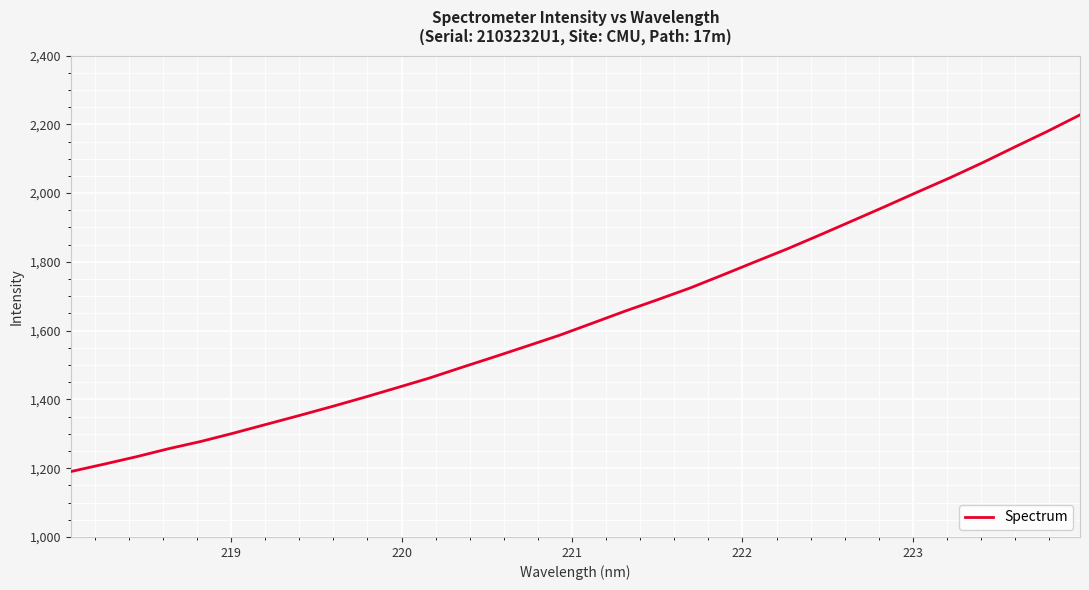

How many categories are shown in the chart?

32